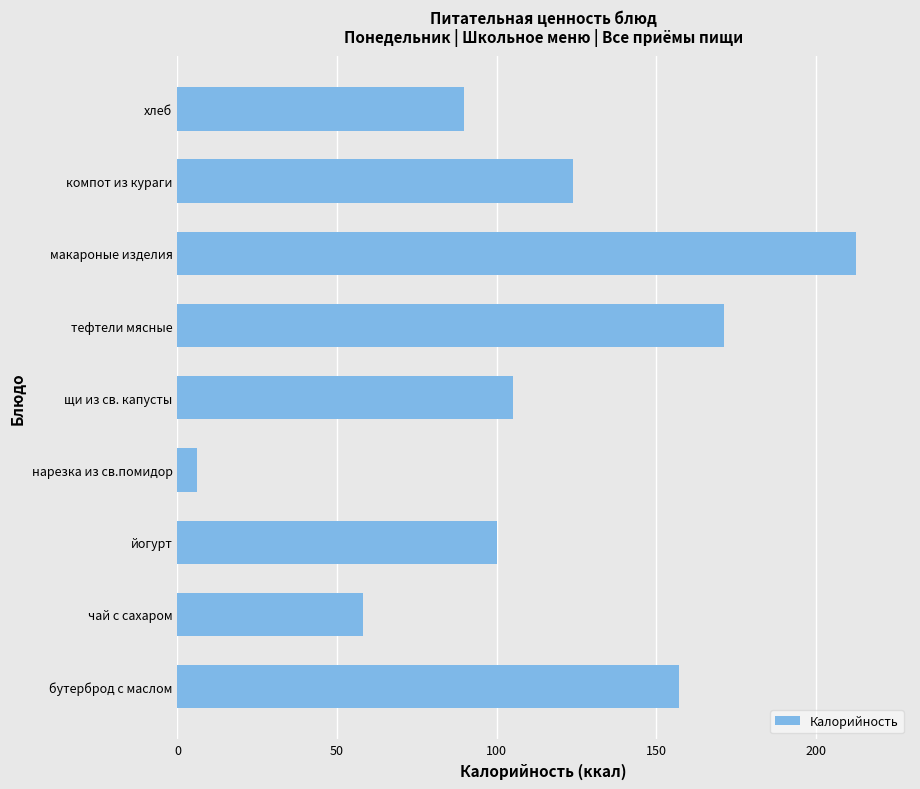

What is the maximum value shown in the chart?

212.4